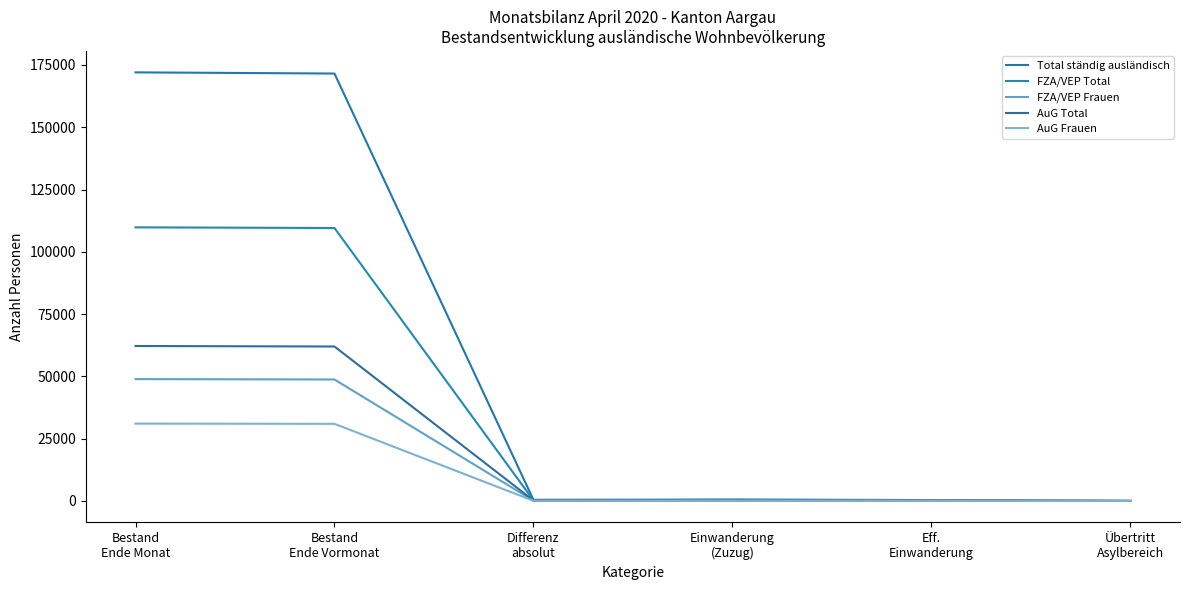

Does the chart have visible grid lines?

No